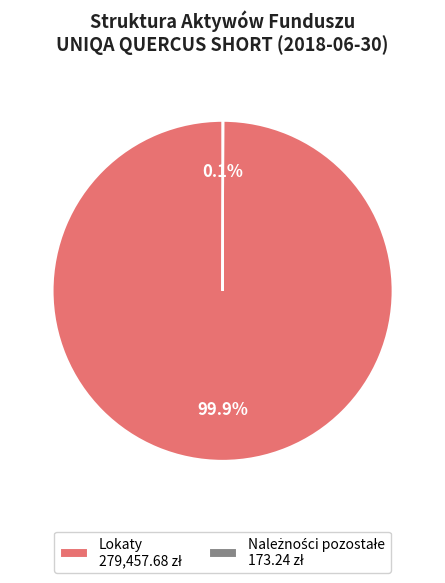

Is there any slice that represents more than half of the pie?

Yes